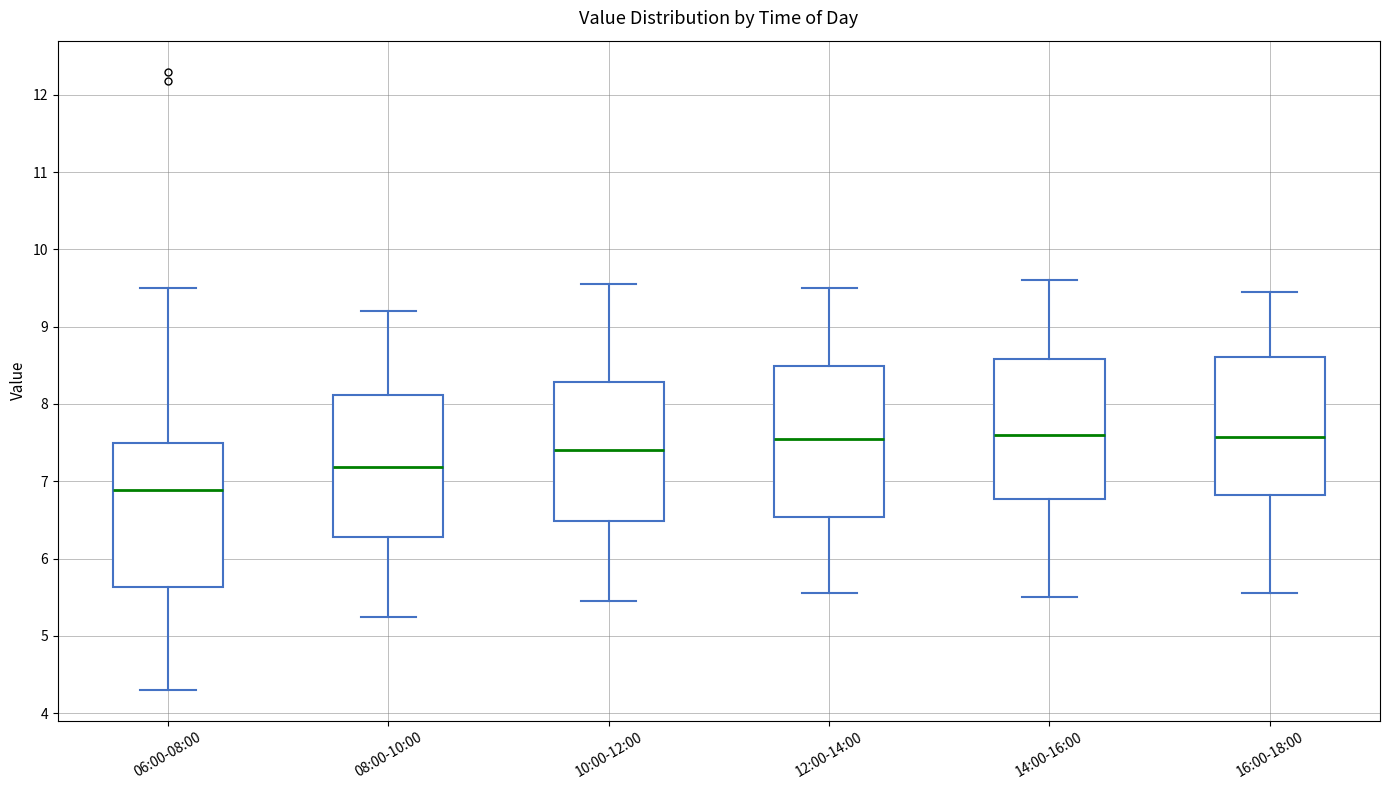

Reading left to right, read every box against the y-axis: the position of its median line, the range the box covers, and the ends of its whiskers. The values are not printed on the chart, so give them approximately, as read against the axis.

06:00-08:00: median 6.9, box 5.6 to 7.5, whiskers 4.3 to 9.5
08:00-10:00: median 7.2, box 6.3 to 8.1, whiskers 5.3 to 9.2
10:00-12:00: median 7.4, box 6.5 to 8.3, whiskers 5.5 to 9.6
12:00-14:00: median 7.6, box 6.5 to 8.5, whiskers 5.6 to 9.5
14:00-16:00: median 7.6, box 6.8 to 8.6, whiskers 5.5 to 9.6
16:00-18:00: median 7.6, box 6.8 to 8.6, whiskers 5.6 to 9.5